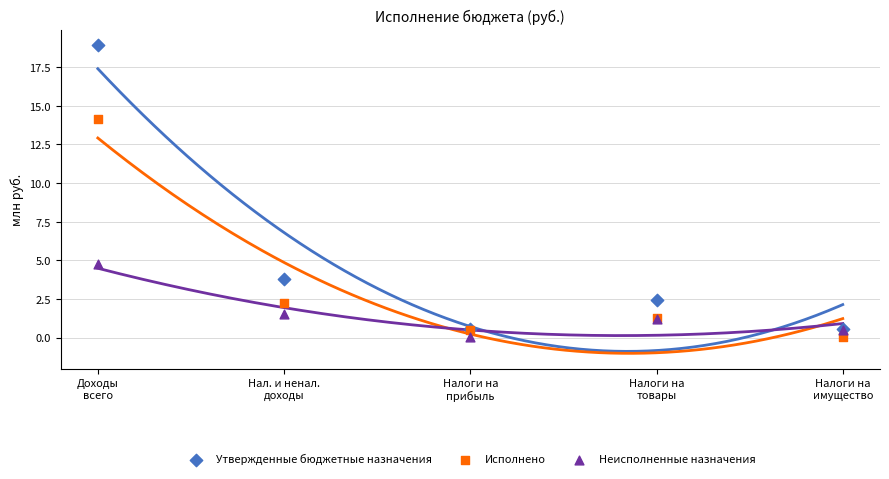

Which series reaches the maximum Y coordinate?

Утвержденные бюджетные назначения